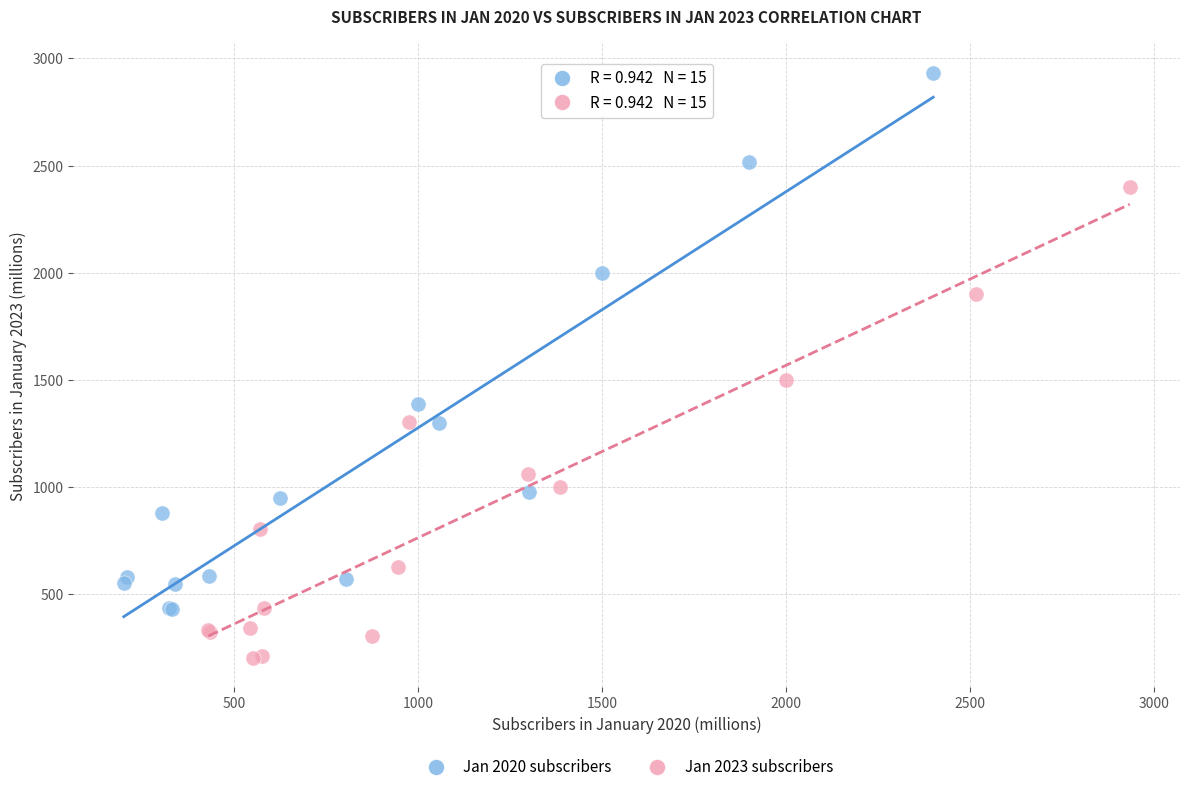

Which series reaches the minimum Y coordinate?

Jan 2023 subscribers